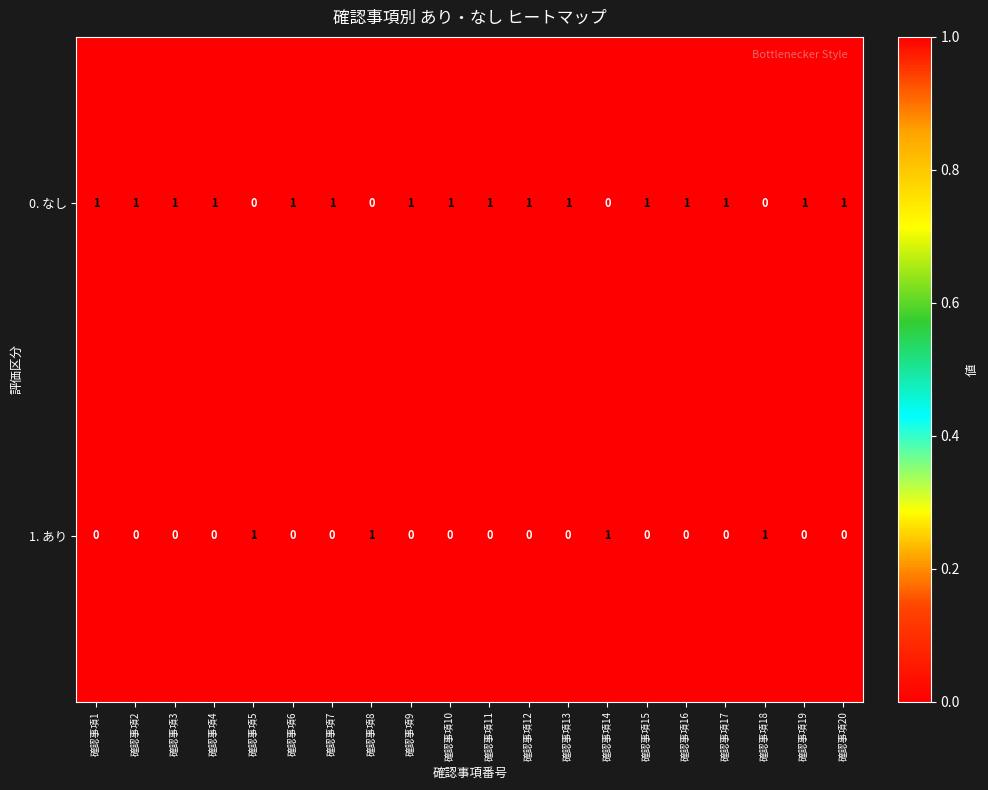

Rank the series by their average value, from highest to lowest.

0. なし, 1. あり